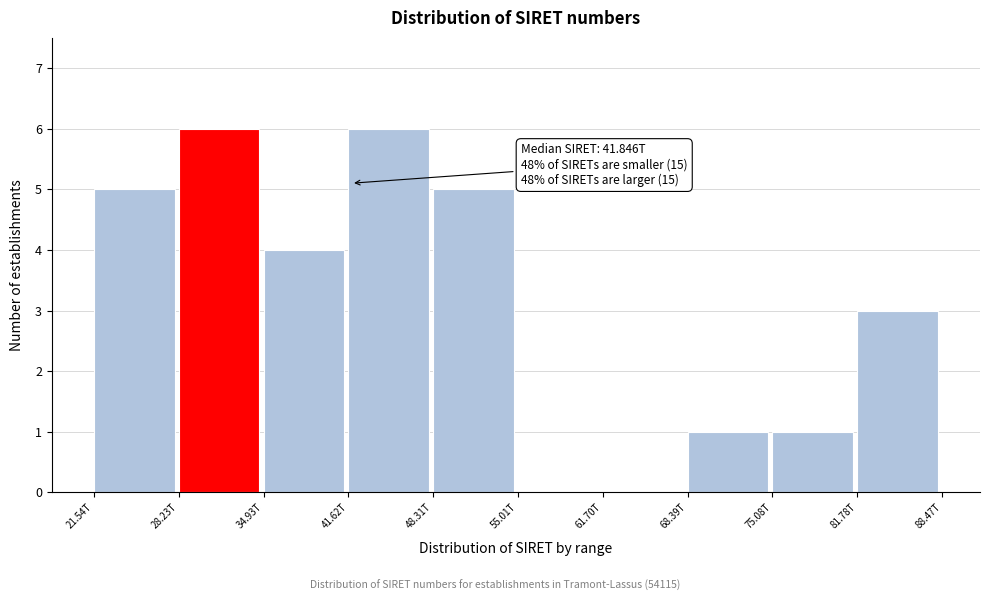

Reading left to right, list all the values displayed in this chart.

21.54T=5	28.23T=6	34.93T=4	41.62T=6	48.31T=5	55.01T=0	61.70T=0	68.39T=1	75.08T=1	81.78T=3